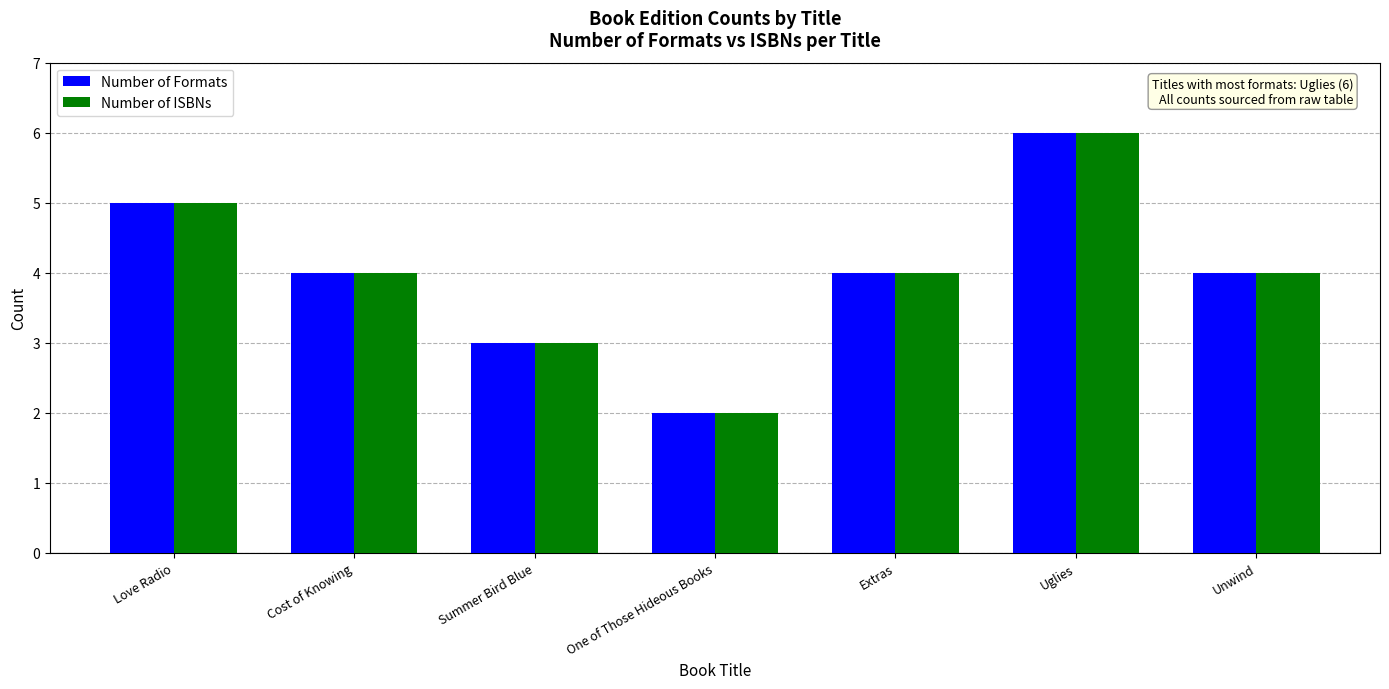

The Number of ISBNs series shows 3 at Summer Bird Blue. True or false?

True